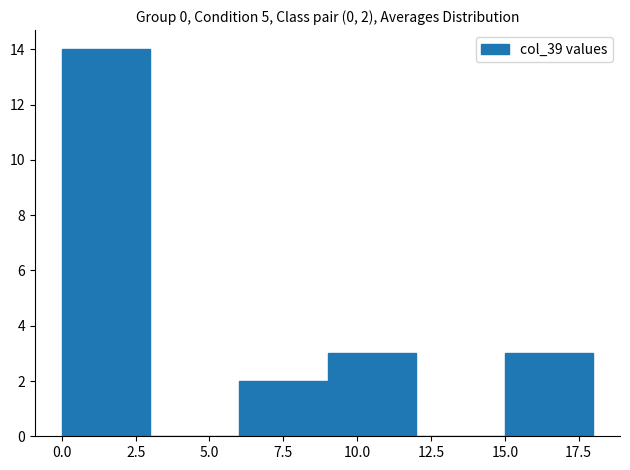

Over which range of the x-axis is the bar tallest?

0 to 3